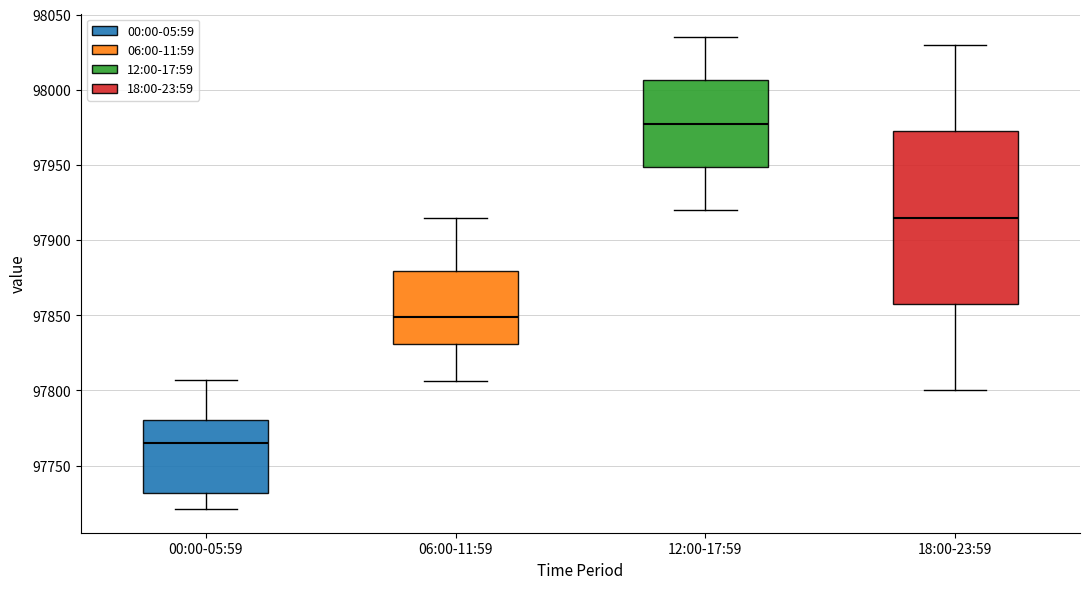

Reading left to right, read every box against the y-axis: the position of its median line, the range the box covers, and the ends of its whiskers. The values are not printed on the chart, so give them approximately, as read against the axis.

00:00-05:59: median 97765, box 97730 to 97780, whiskers 97720 to 97805
06:00-11:59: median 97850, box 97830 to 97880, whiskers 97805 to 97915
12:00-17:59: median 97980, box 97950 to 98005, whiskers 97920 to 98035
18:00-23:59: median 97915, box 97860 to 97975, whiskers 97800 to 98030